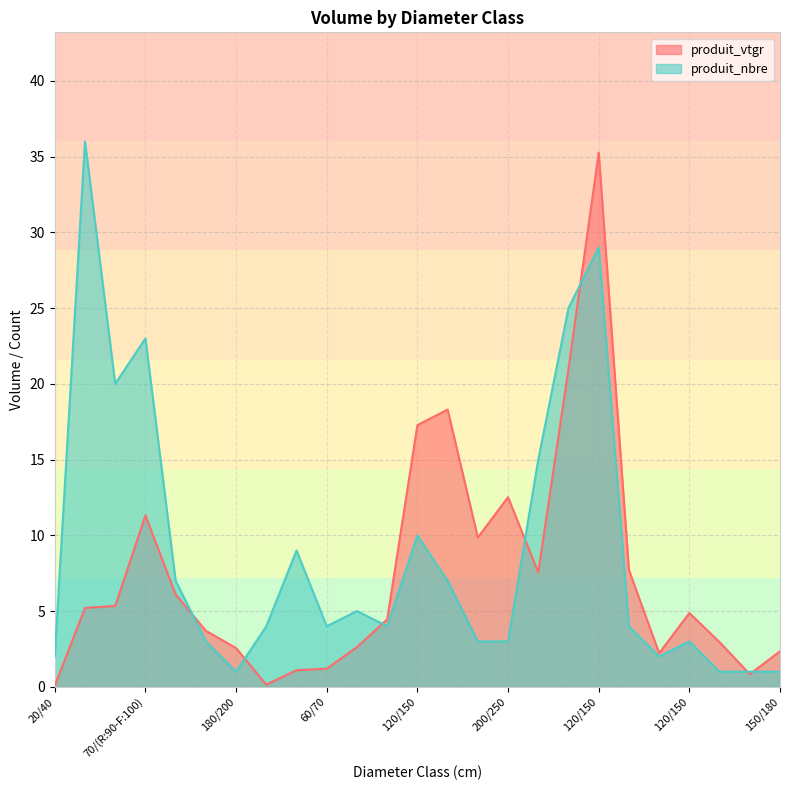

List the series in order of their overall mean, lowest first.

produit_vtgr, produit_nbre